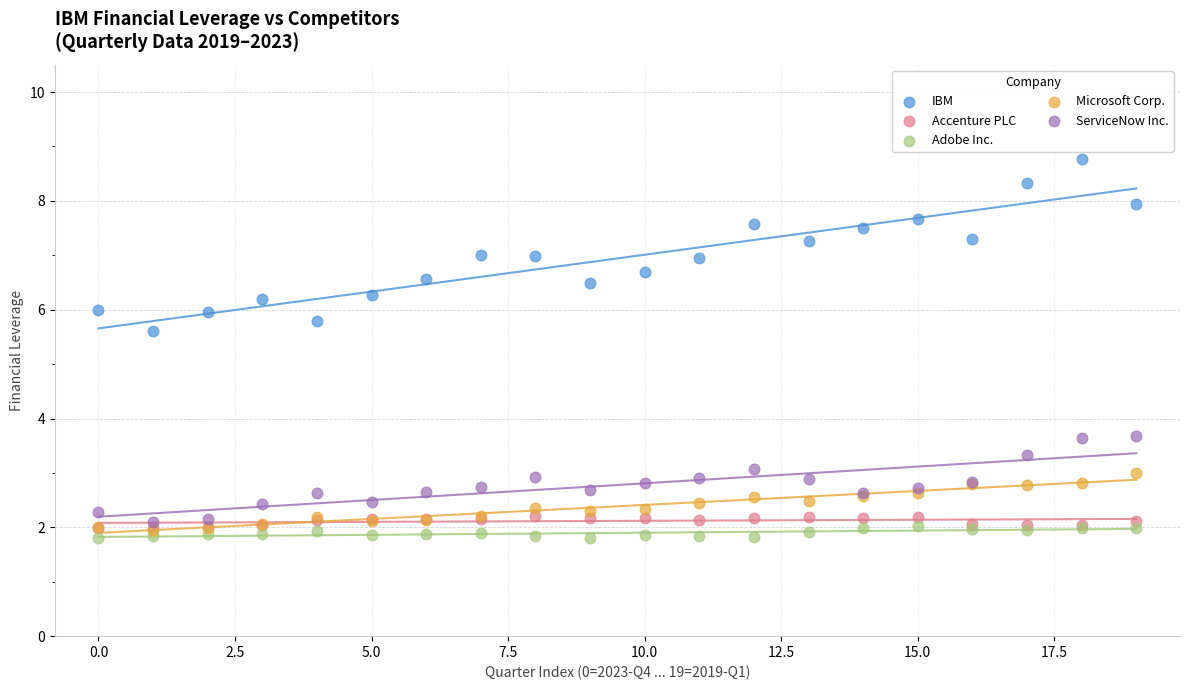

Across all series, what Y value is closest to 5?

5.6